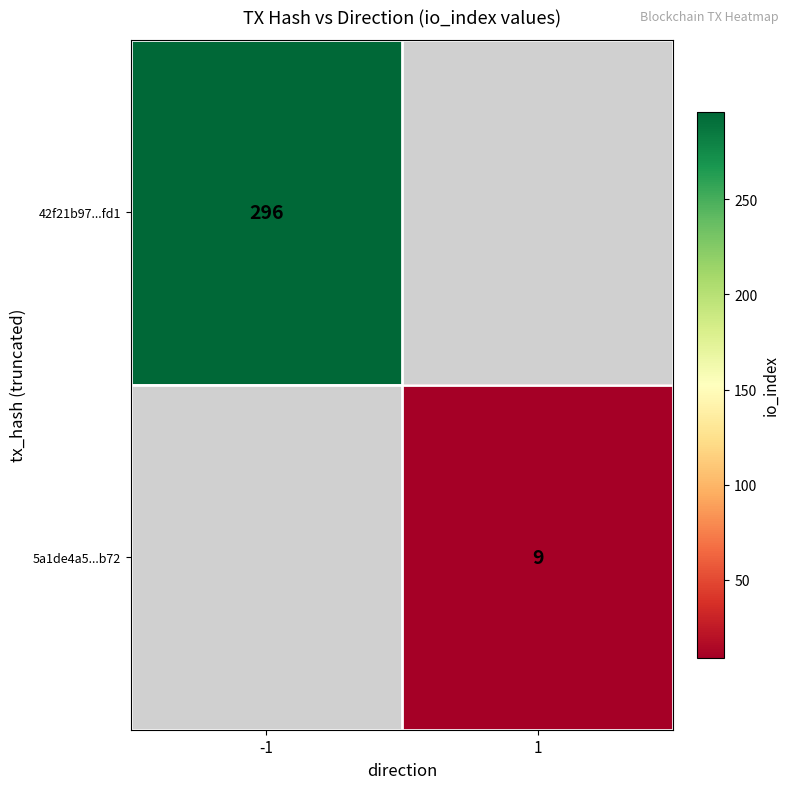

The 5a1de4a5...b72 series shows 9 at 1. True or false?

True